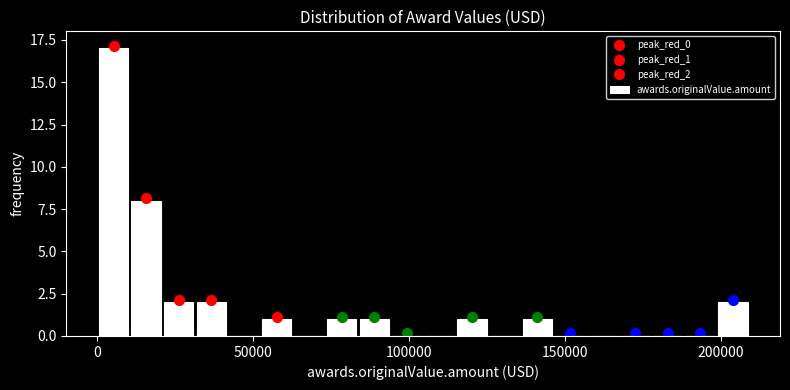

Read against the x-axis, roughly where is the centre of the tallest bar?

5000